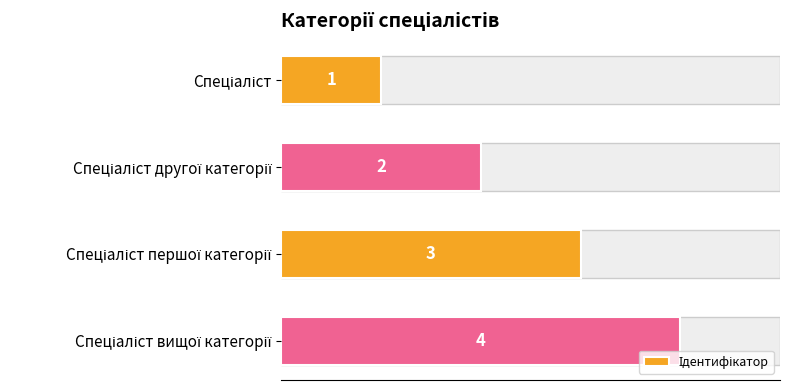

What is the change in value from 0 to 1?

+1